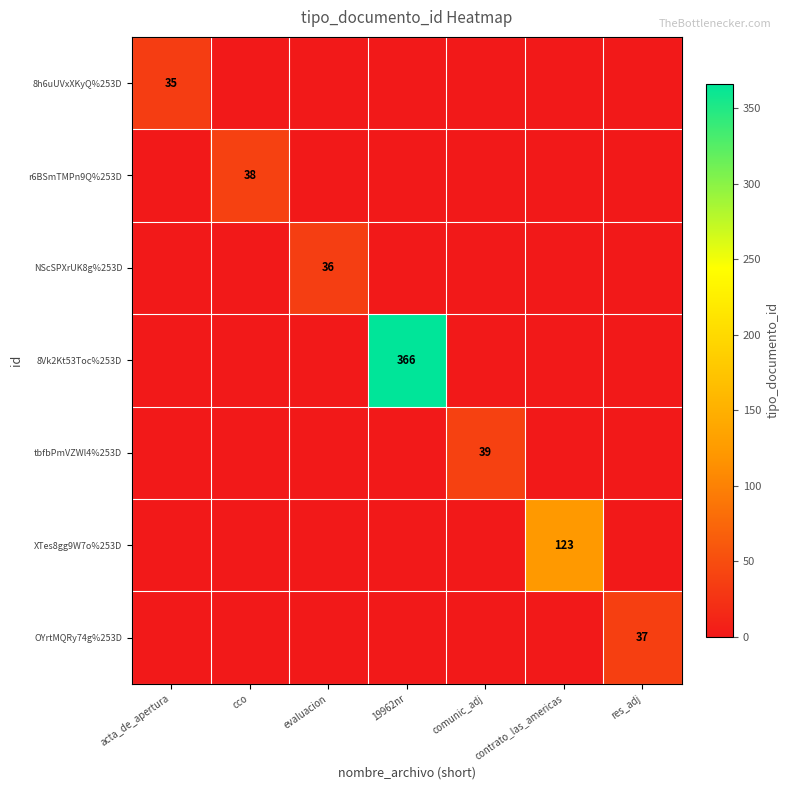

How many distinct data groups are displayed?

7